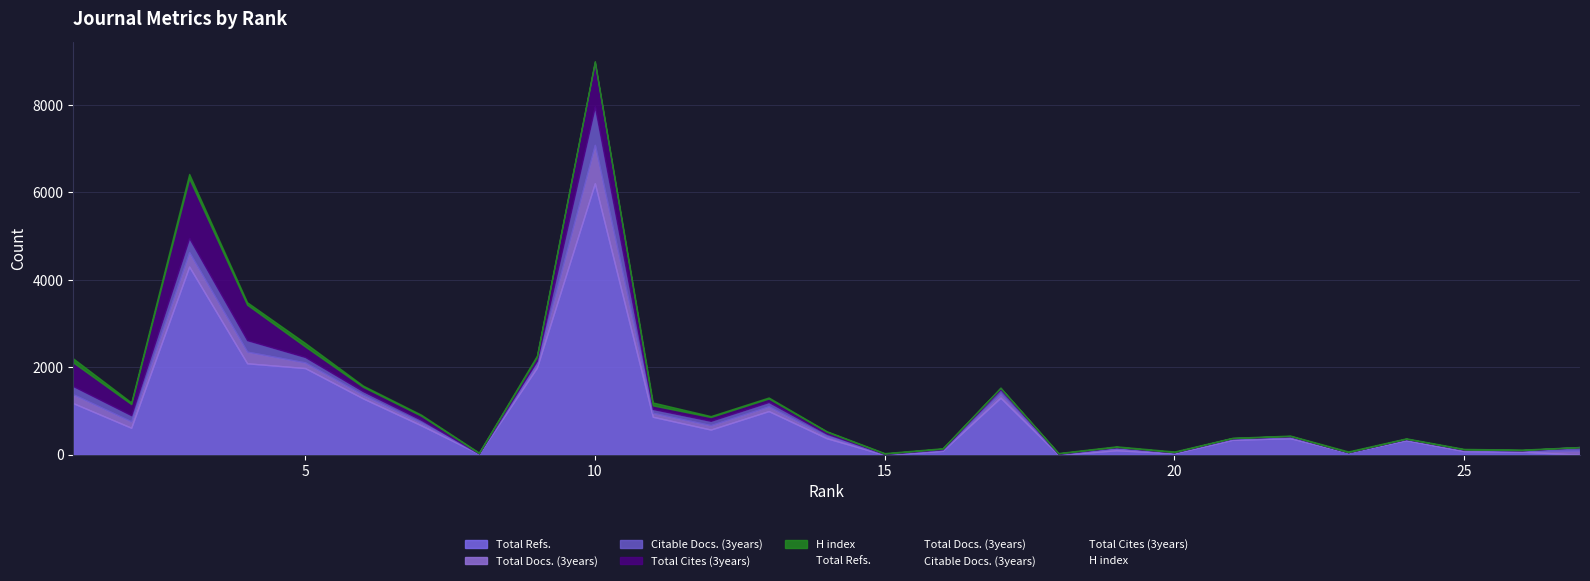

In H index, how many points are higher than both neighbors (excluding endpoints)?

8